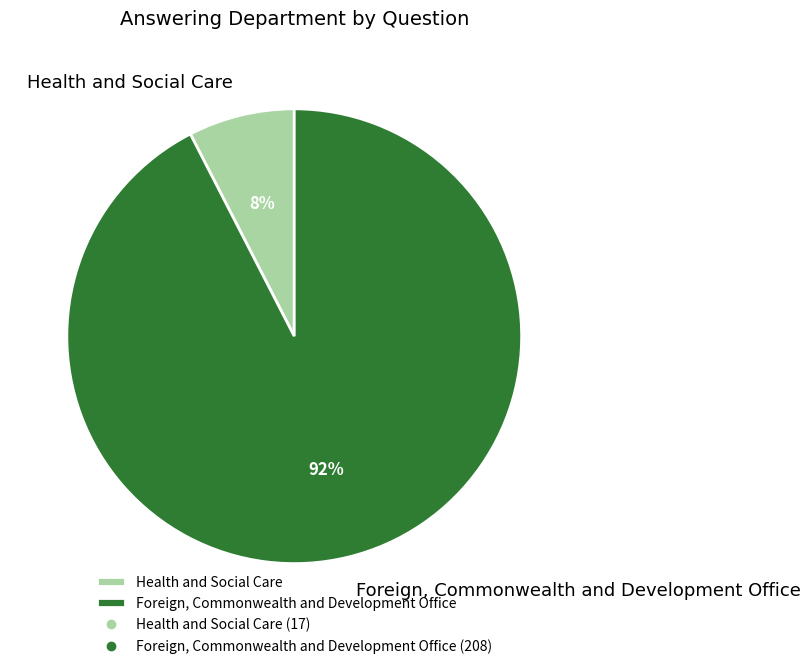

The Foreign, Commonwealth and Development Office slice represents 92% of the pie. True or false?

True